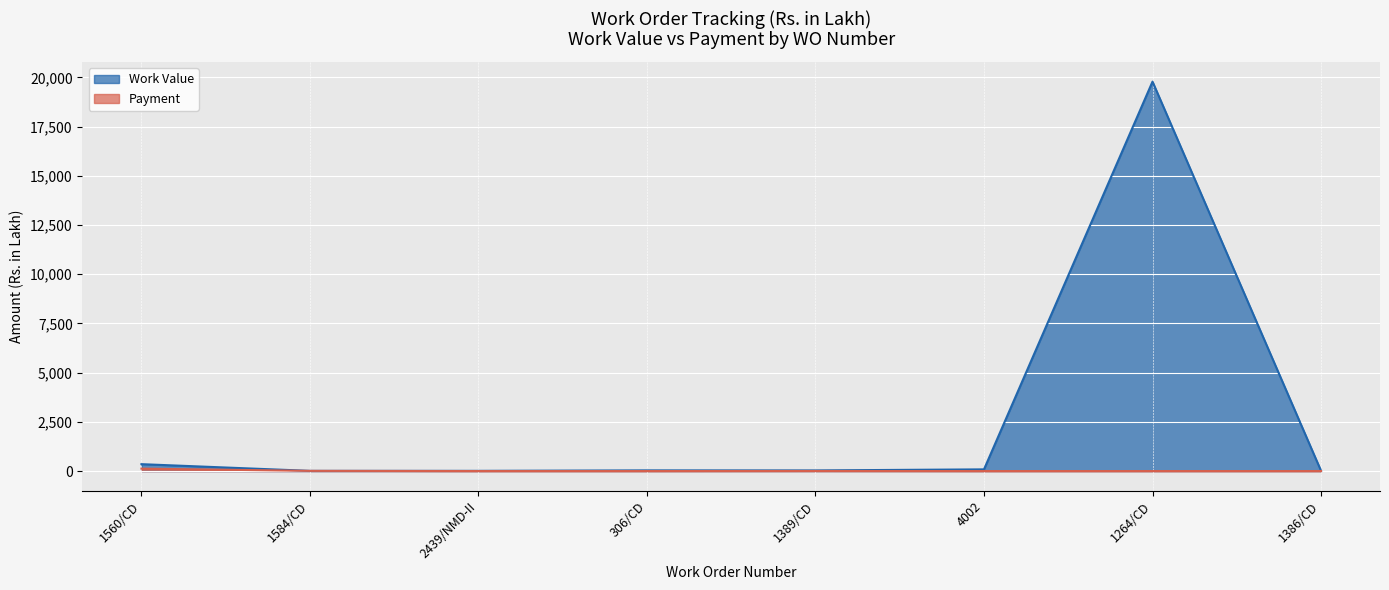

What is the spread (max minus min) of values at 1386/CD?

13.9